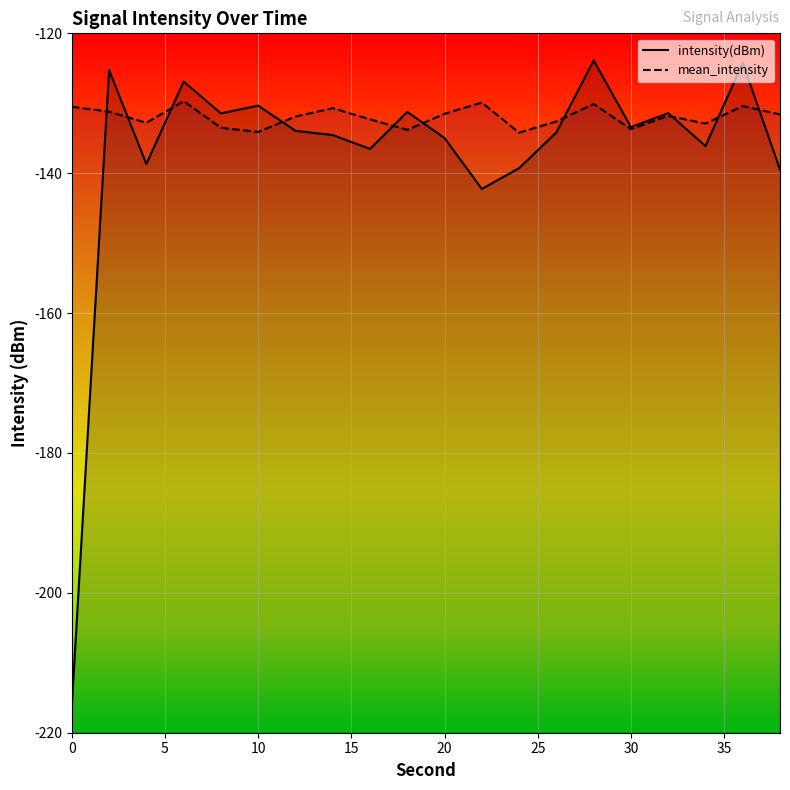

How many series are shown in this chart?

2